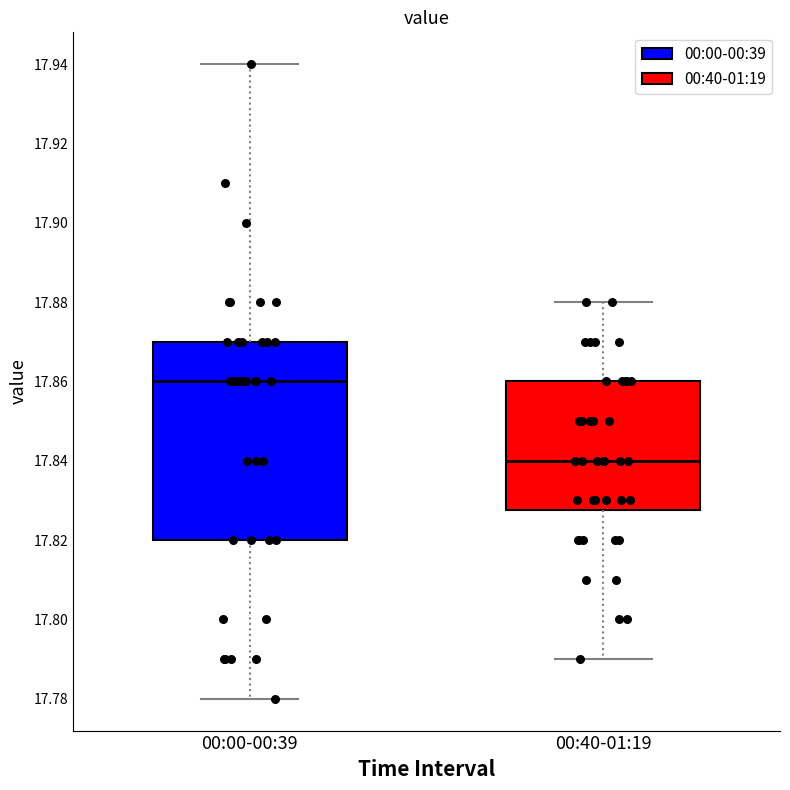

Where does the median line of the box for 00:00-00:39 sit on the y-axis? The values are not printed on the chart, so give them approximately, as read against the axis.

17.860